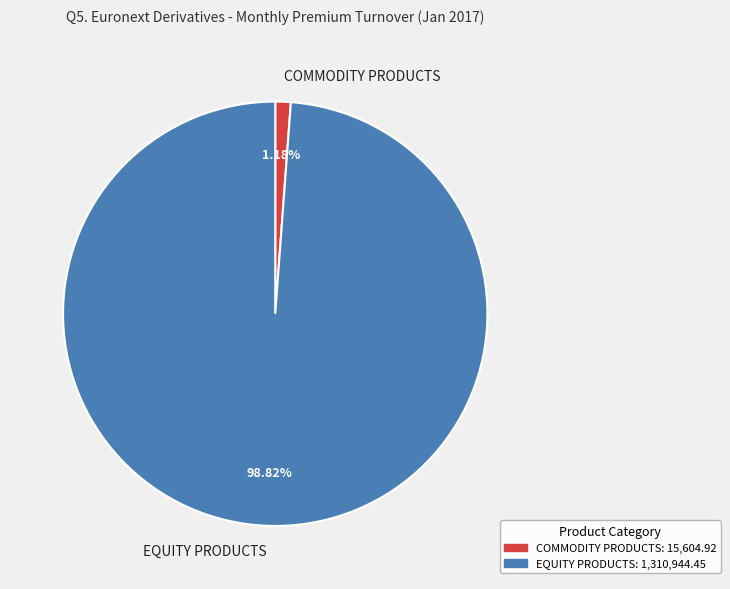

To the nearest percent, what portion does COMMODITY PRODUCTS represent?

1%